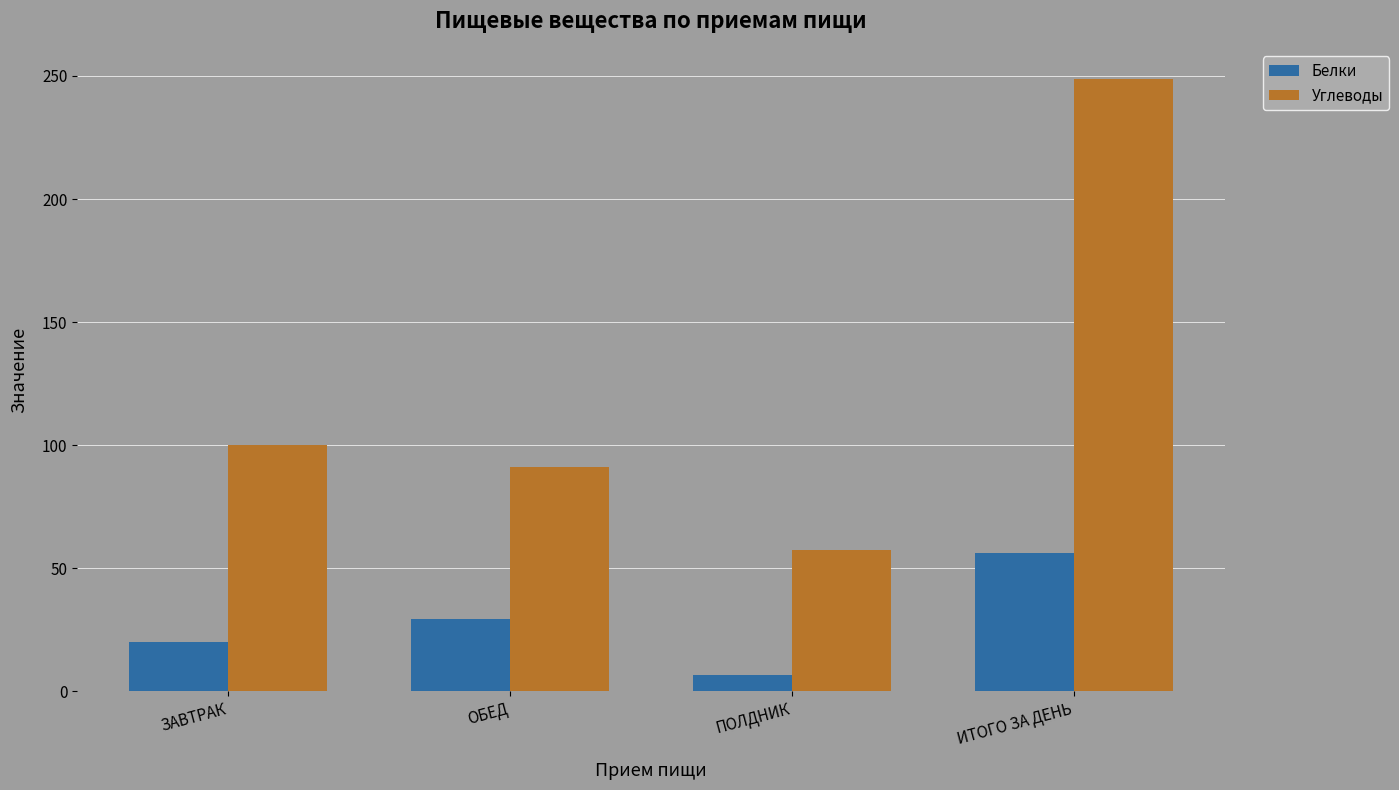

Where is Углеводы nearest to the value 153?

ЗАВТРАК